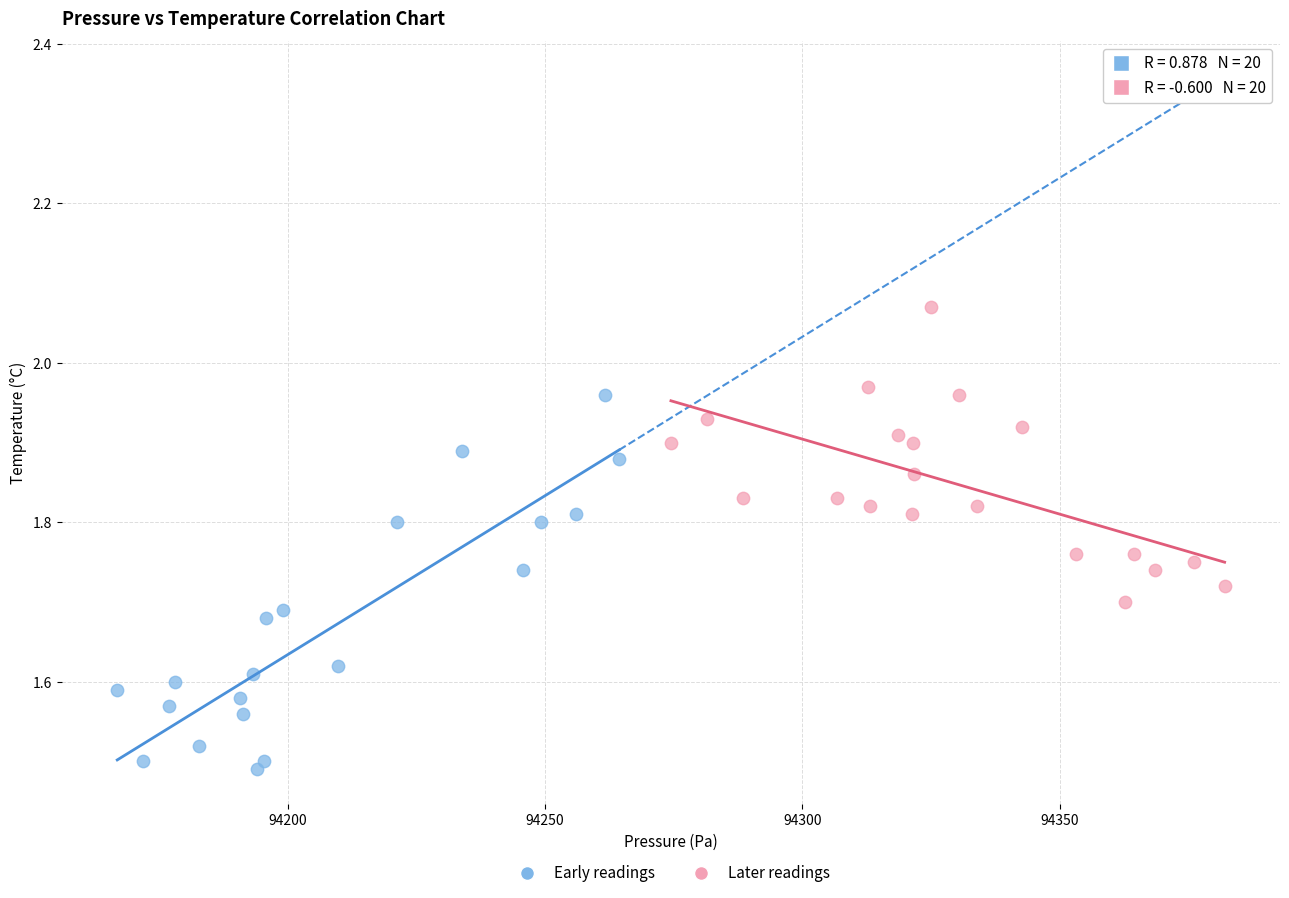

Which series reaches the minimum Y coordinate?

Early readings